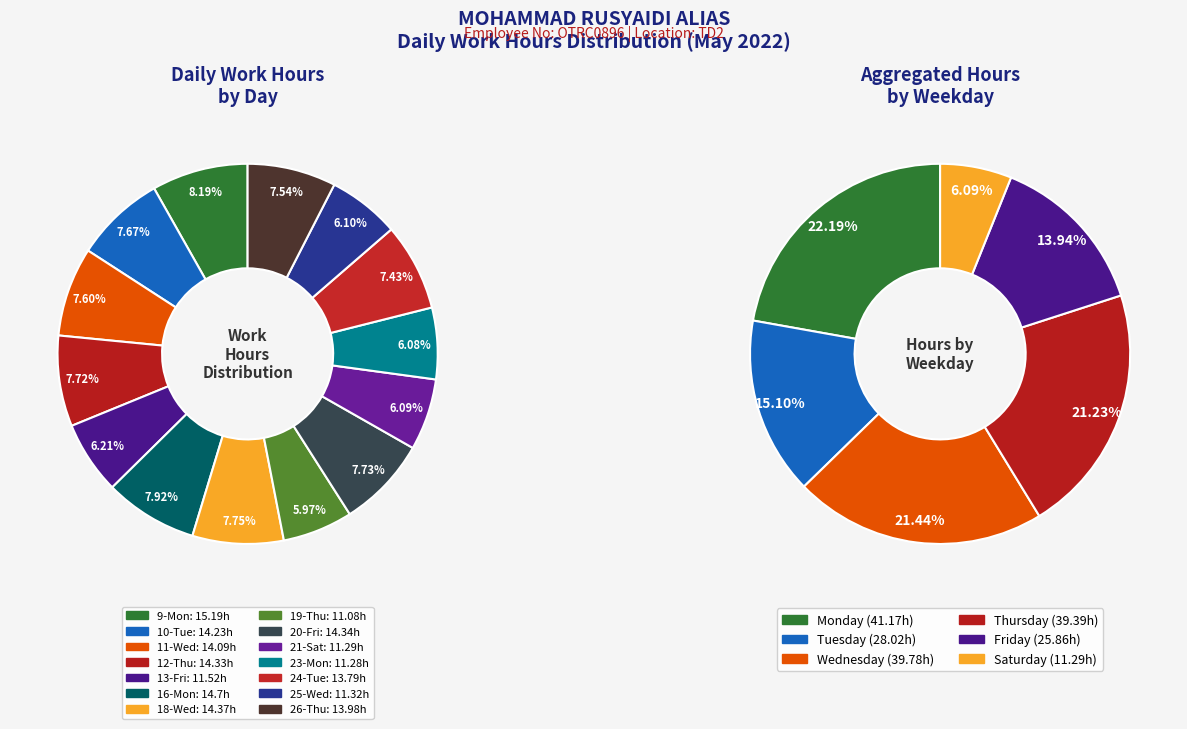

To the nearest percent, what is the difference between the largest and smallest slice percentages?

2%